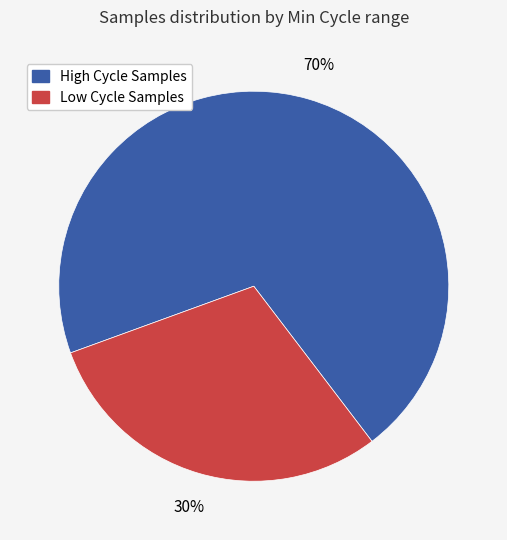

Does any single category account for the majority?

Yes